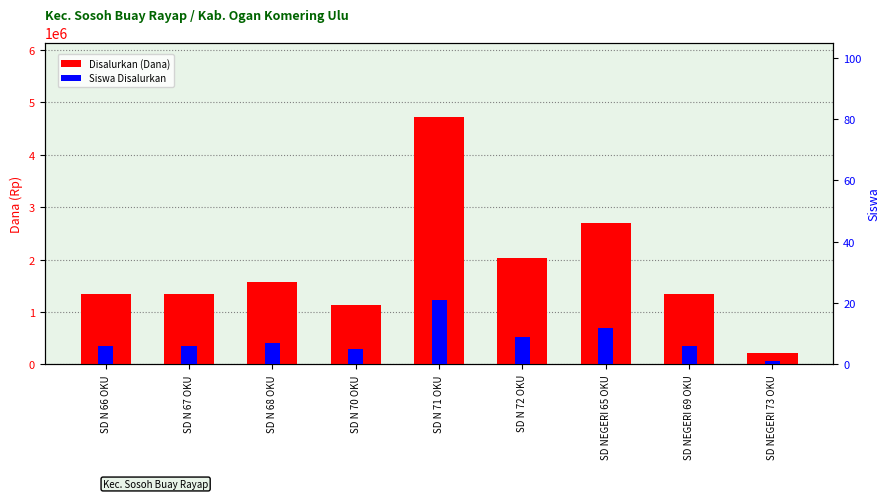

Is the value of Siswa Disalurkan at SD N 68 OKU greater than the value of Disalurkan (Dana) at SD N 71 OKU?

No